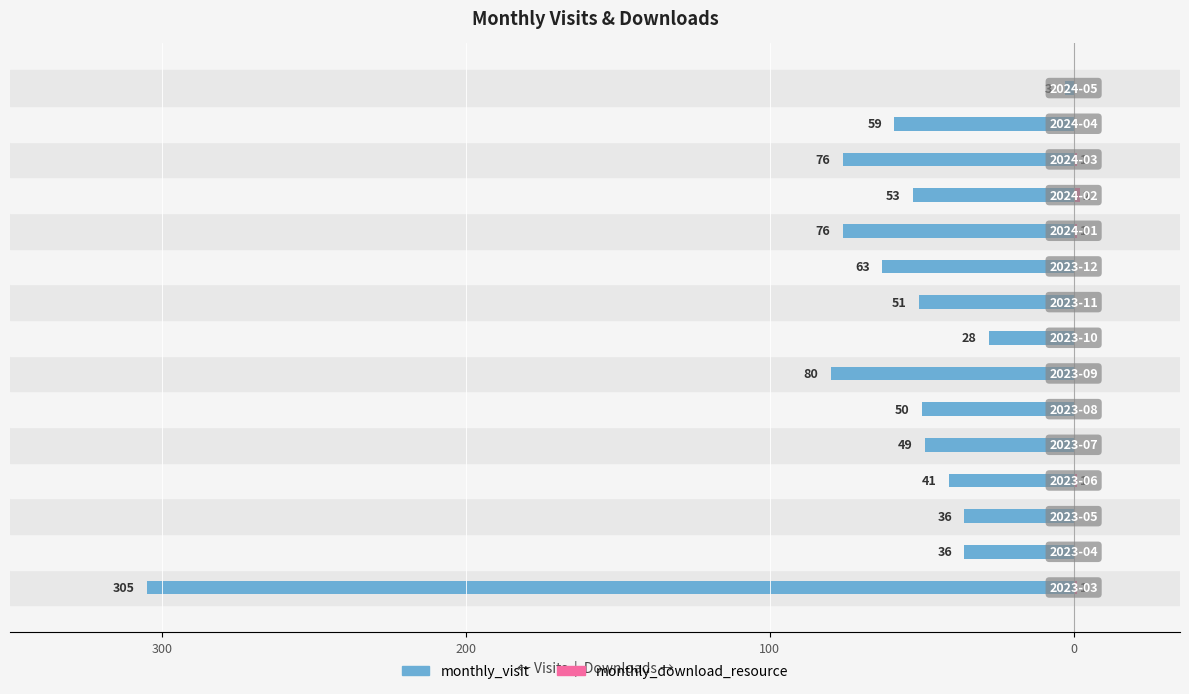

The monthly_visit series shows -305 at 300. True or false?

True